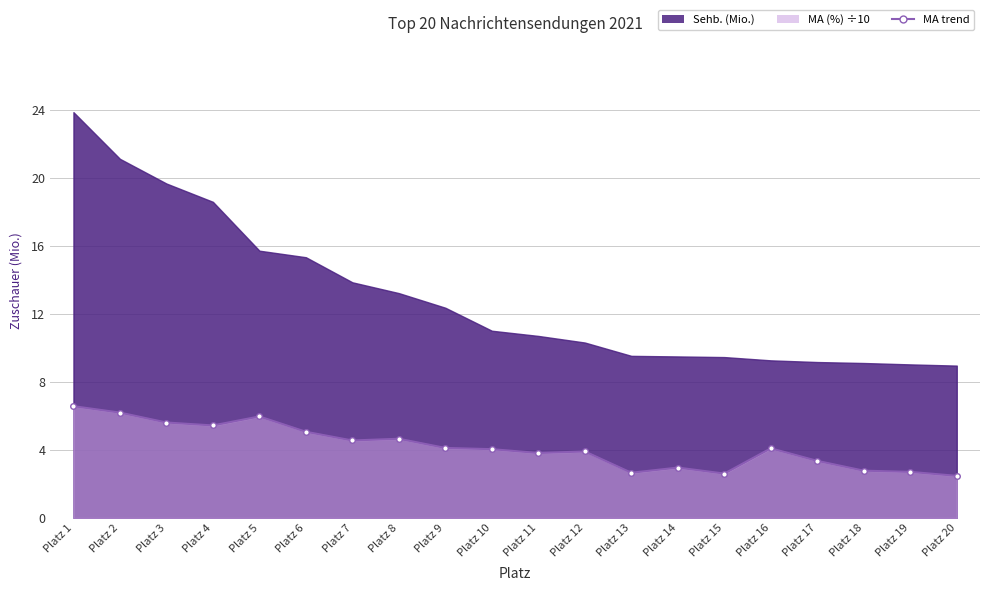

What value does the data have at Platz 7?

4.6